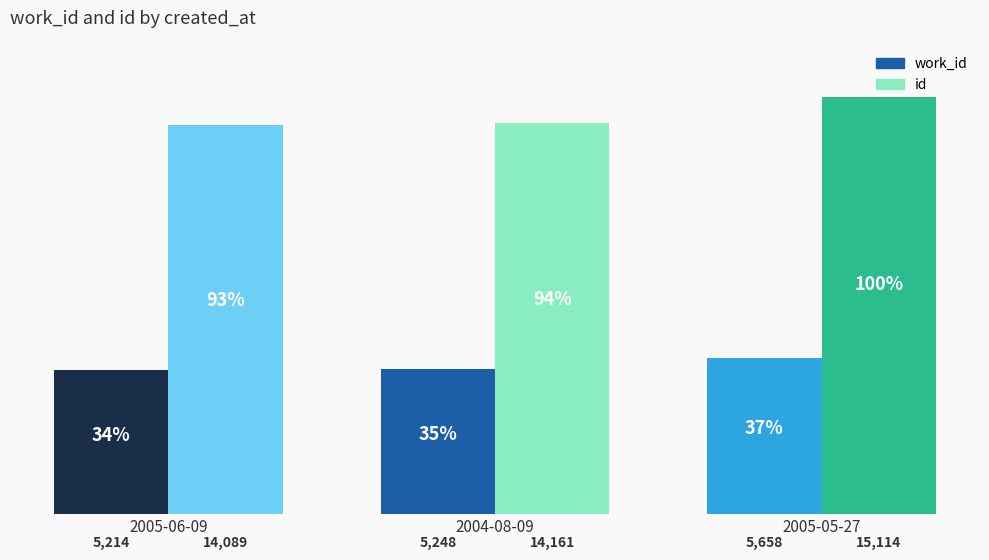

What is the sum of all id values?

43364